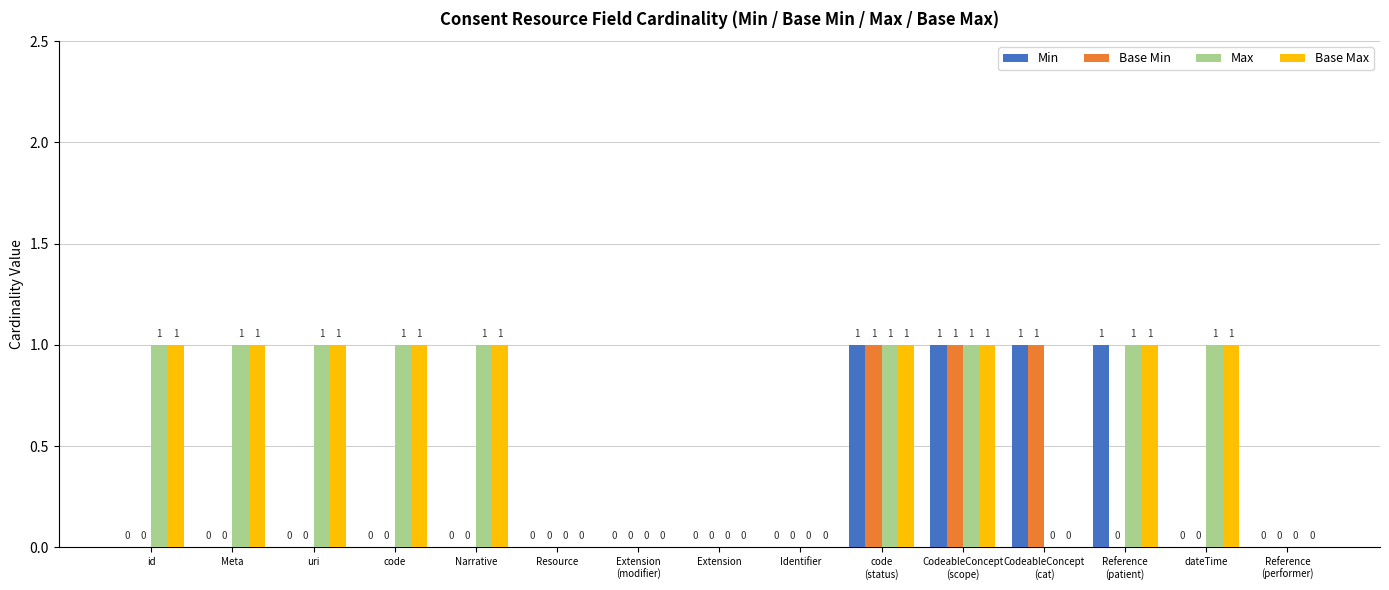

Is it true that Max equals 1 at Narrative?

True